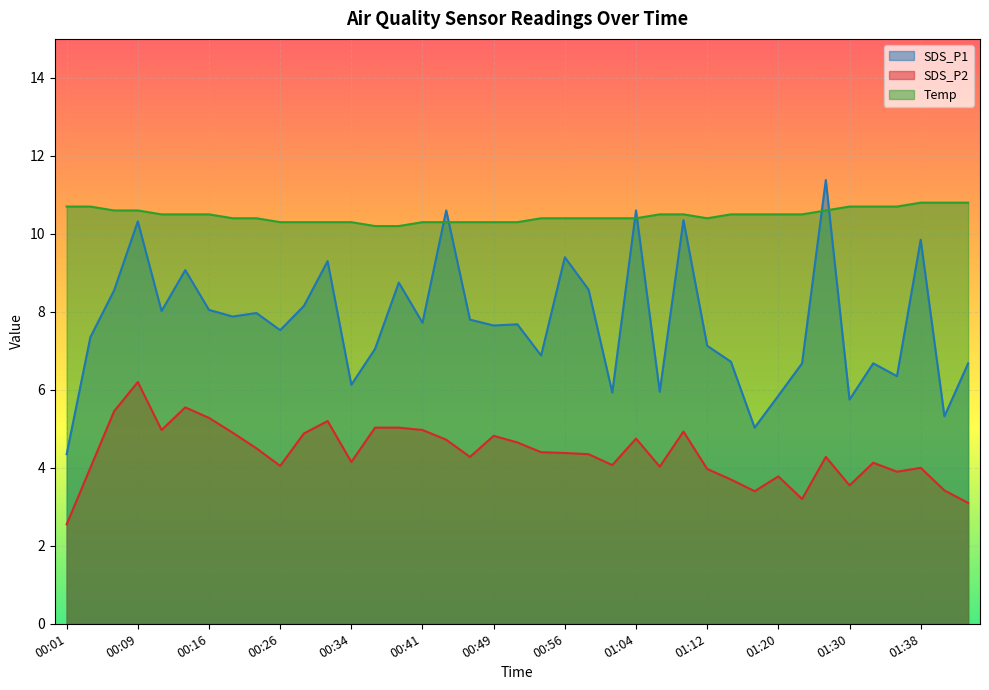

What is the difference between the Temp values at 01:33 and 00:49?

0.4